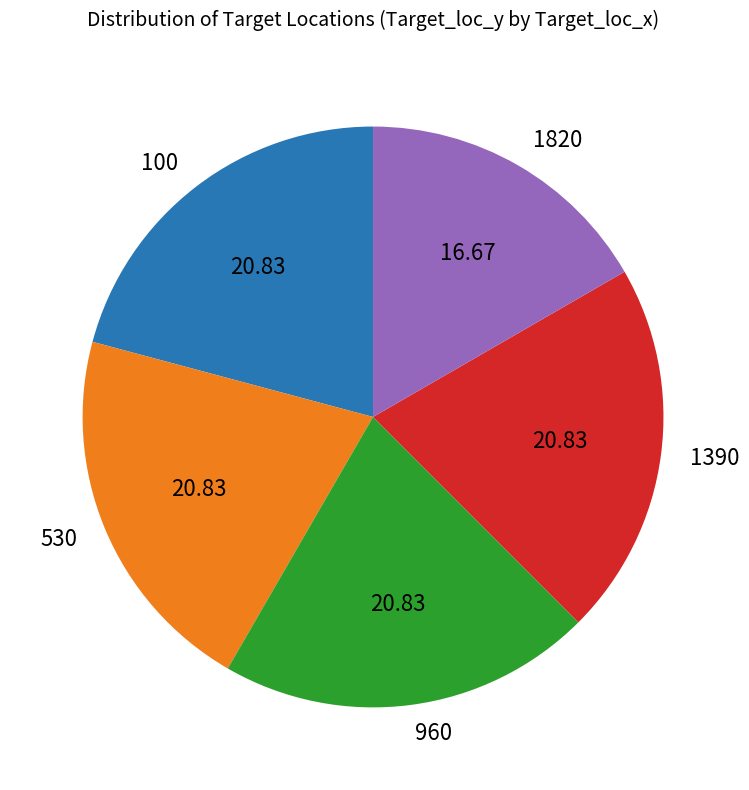

Do 530 and 1390 together represent more than half of the pie?

No